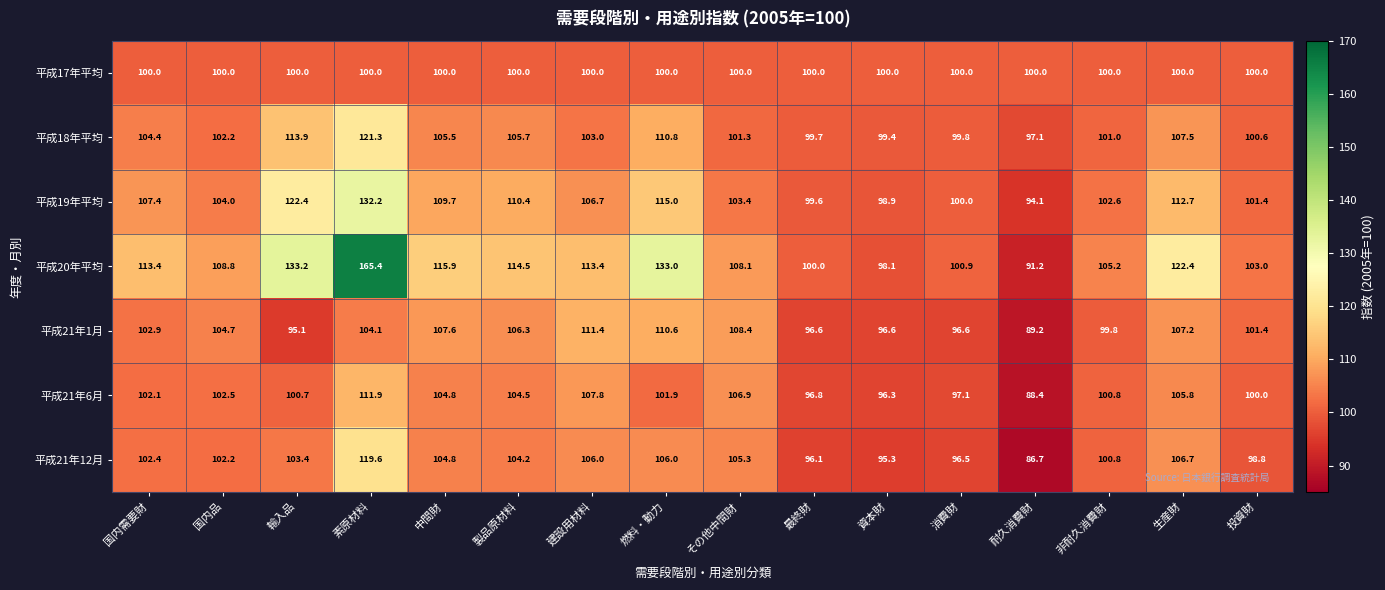

At which category is the sum across all series the highest?

素原材料